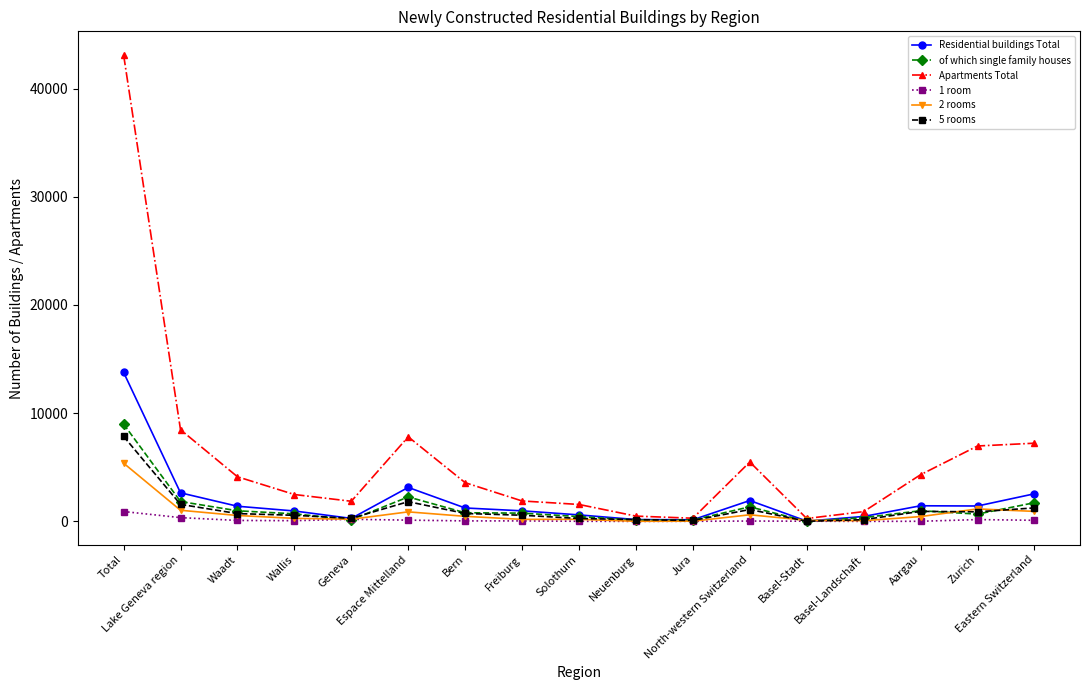

What is the maximum value shown in the chart?

43134